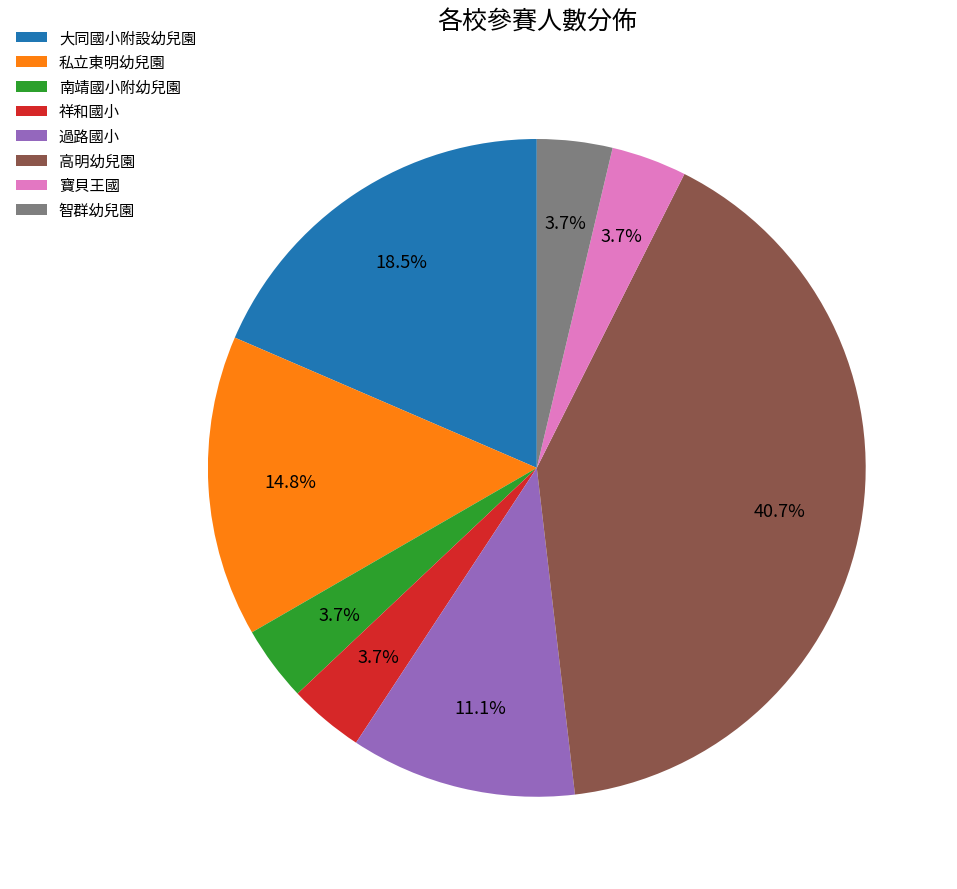

The 私立東明幼兒園 slice represents 15% of the pie. True or false?

True